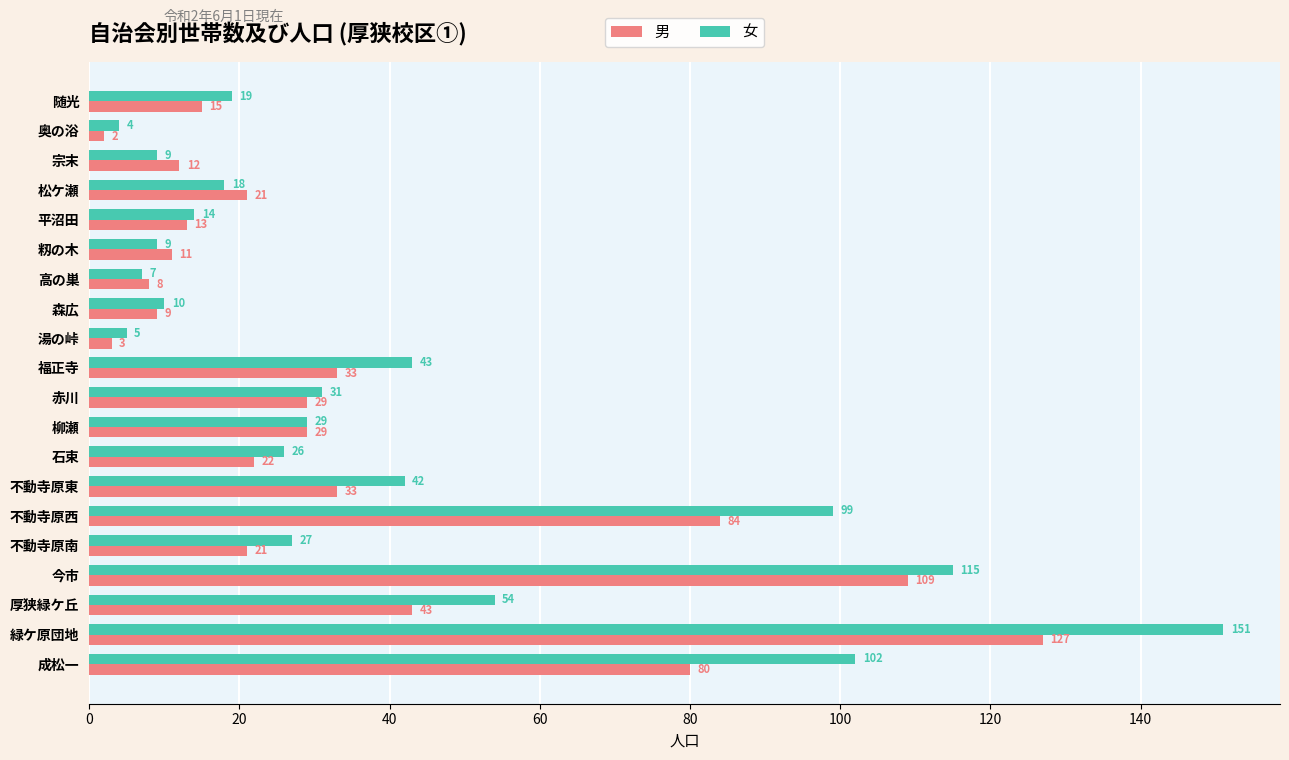

What is the sum of all 男 values?

704